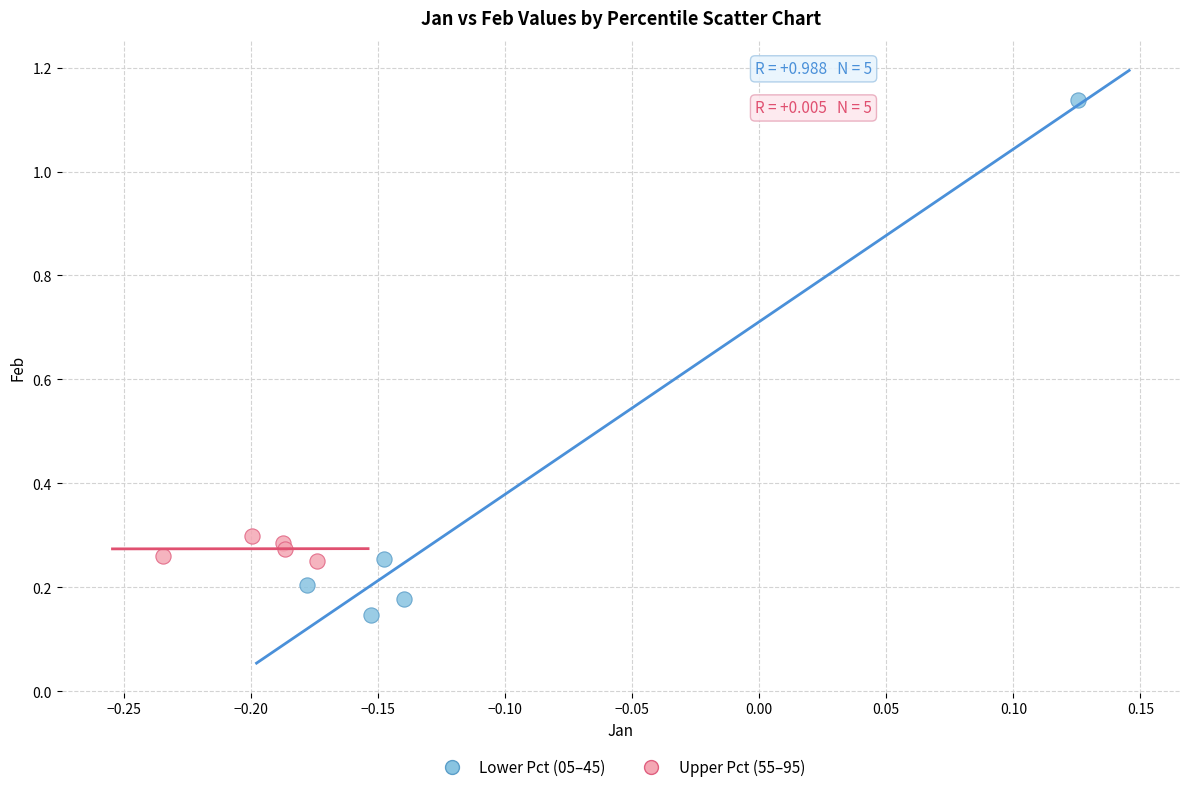

Which series reaches the maximum Y coordinate?

Lower Pct (05–45)